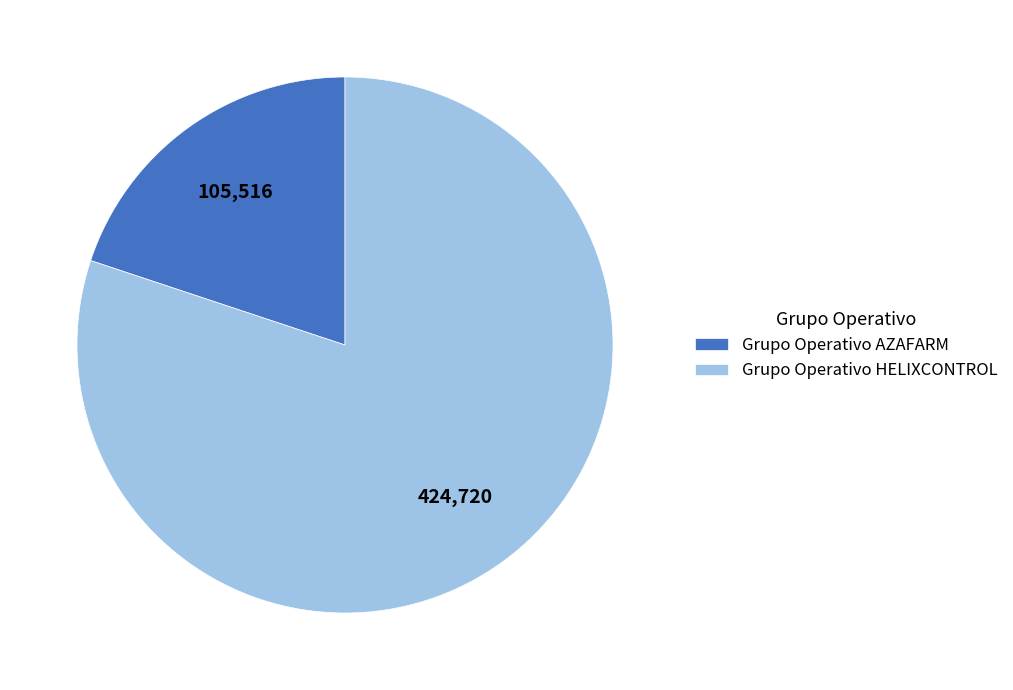

Is the sum of Grupo Operativo HELIXCONTROL and Grupo Operativo AZAFARM greater than half?

Yes